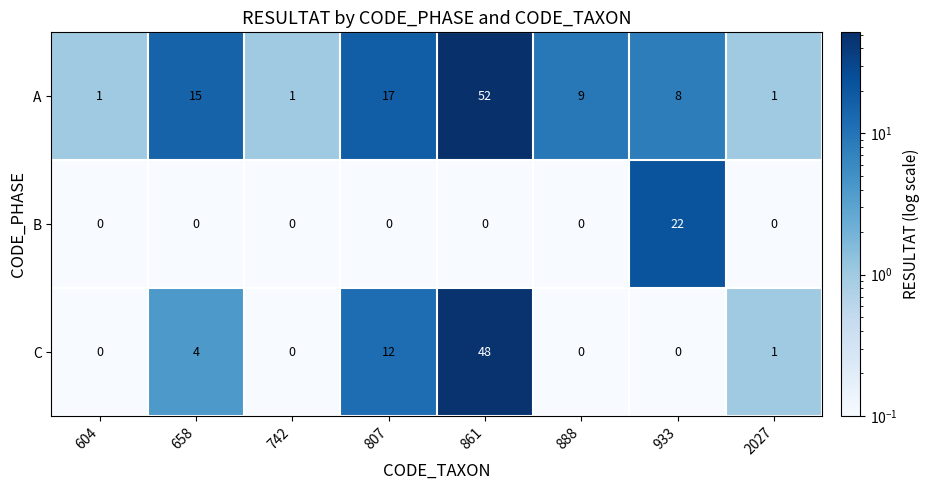

Which series has the largest range (max minus min)?

A